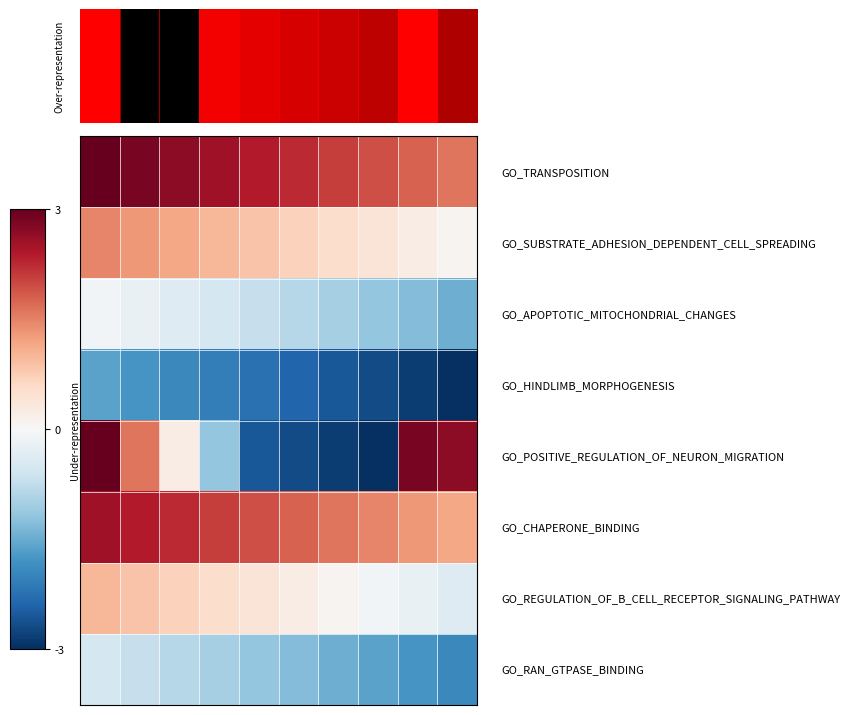

What is the greatest value displayed?

3.0